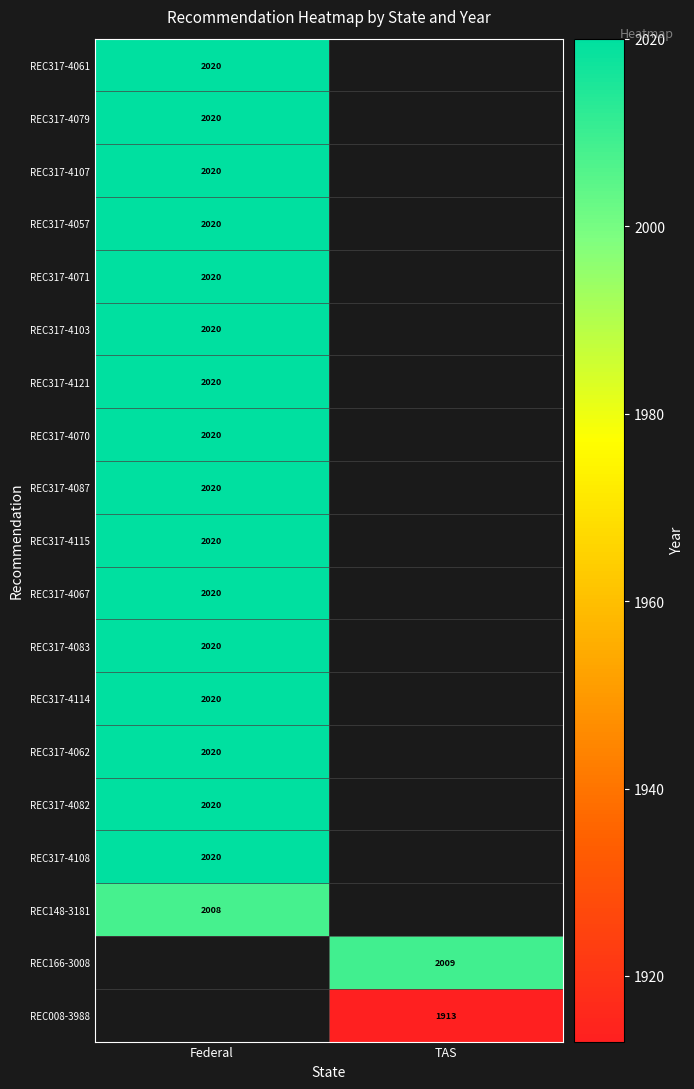

The value of REC317-4057 at Federal is 1080. True or false?

False